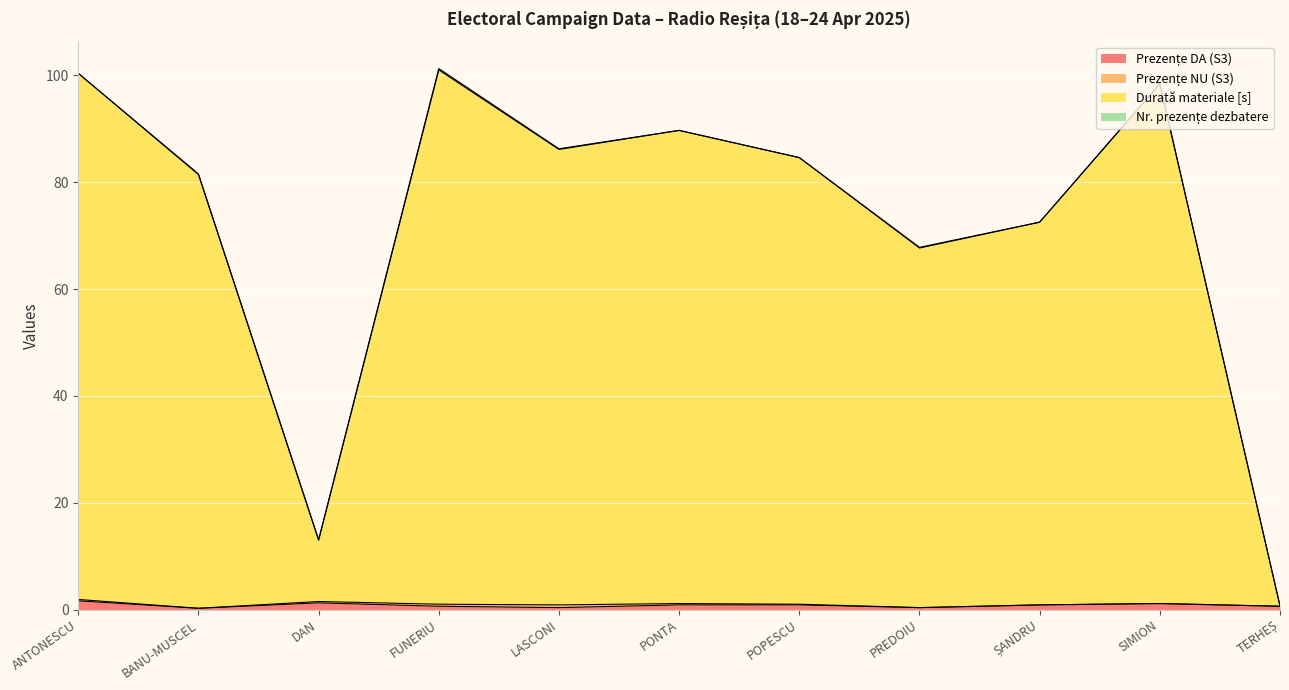

Is it true that Prezențe DA (S3) equals 0.2 at LASCONI?

False